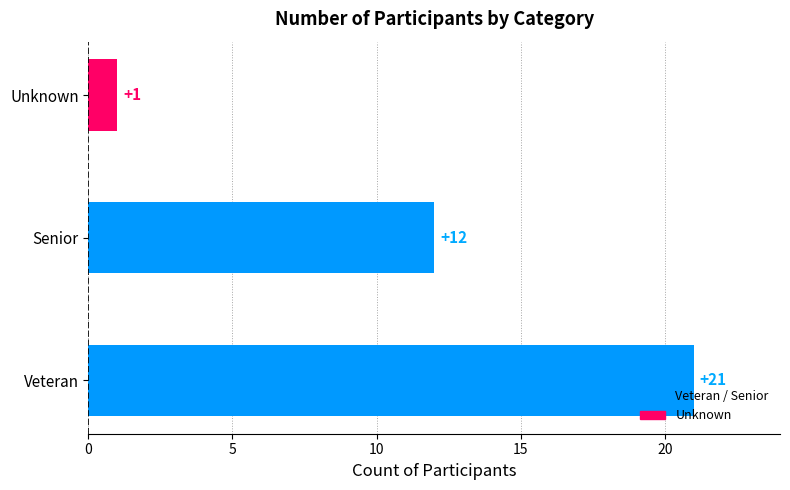

How many distinct data groups are displayed?

1